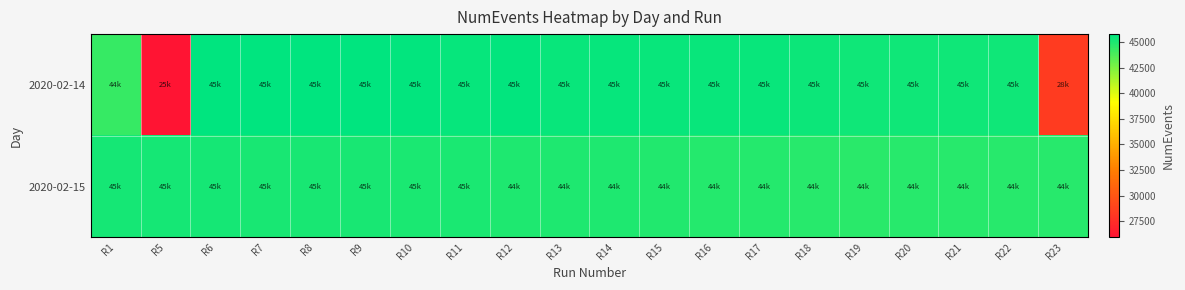

At how many categories does at least one series exceed 41044?

20